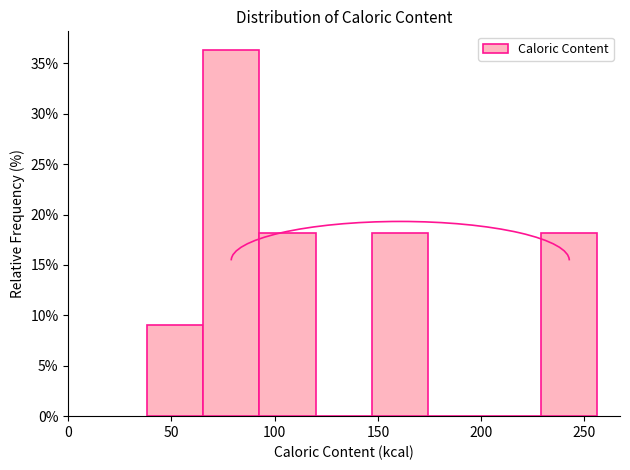

Reading left to right, list every bar in this chart as the range it spans on the x-axis followed by its height. Neither the bar edges nor the heights are printed on the chart, so give them approximately, as read against the axes.

40 to 65: 9.0
65 to 95: 36.5
95 to 120: 18.0
120 to 145: 0
145 to 175: 18.0
175 to 200: 0
200 to 230: 0
230 to 255: 18.0